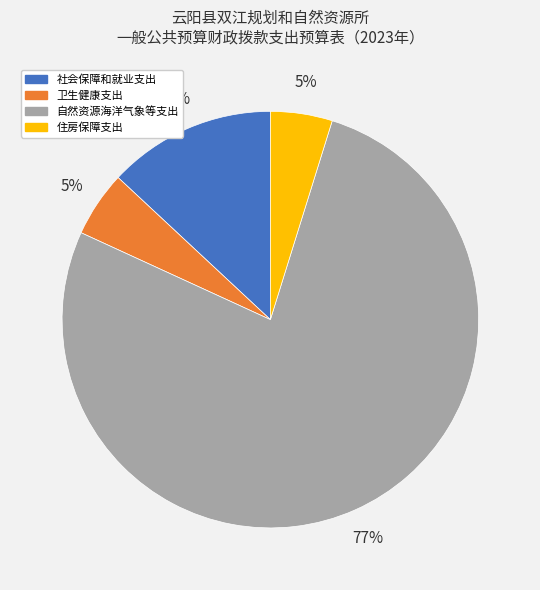

Combined, do 社会保障和就业支出 and 住房保障支出 account for over 50%?

No